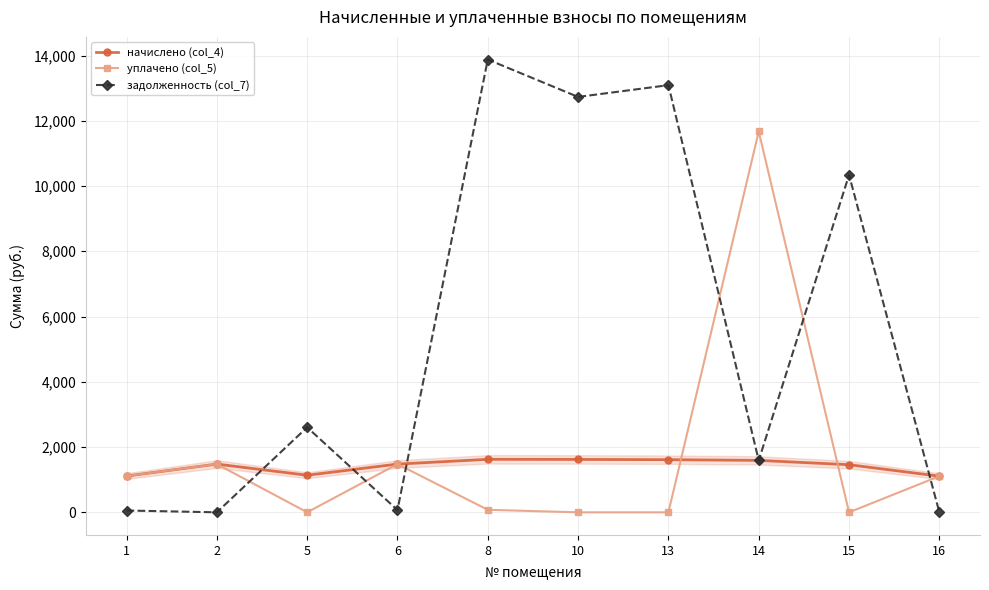

What value does the начислено (col_4) series have at 10?

1620.4